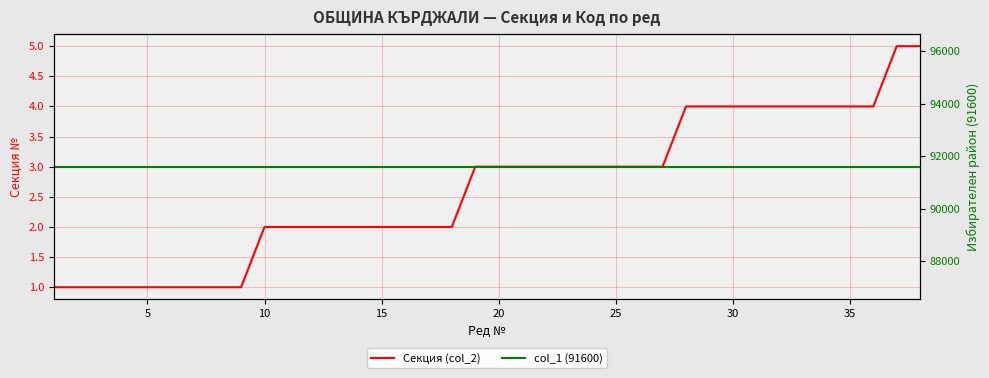

List the series in order of their overall mean, lowest first.

Секция (col_2), col_1 (91600)